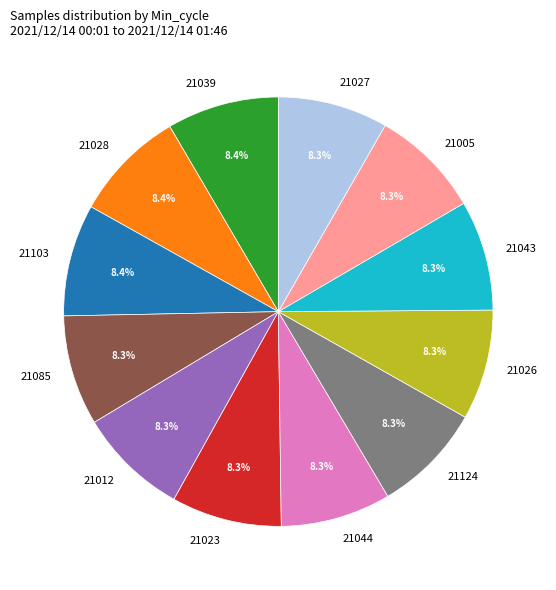

Count the number of slices in the pie.

12